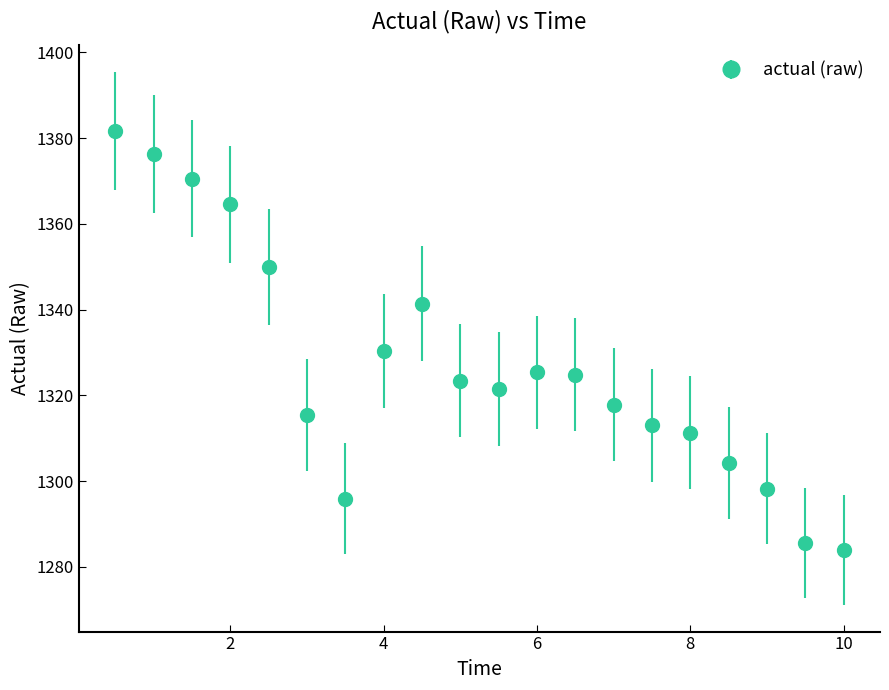

What is the difference between the maximum and minimum values?

97.6